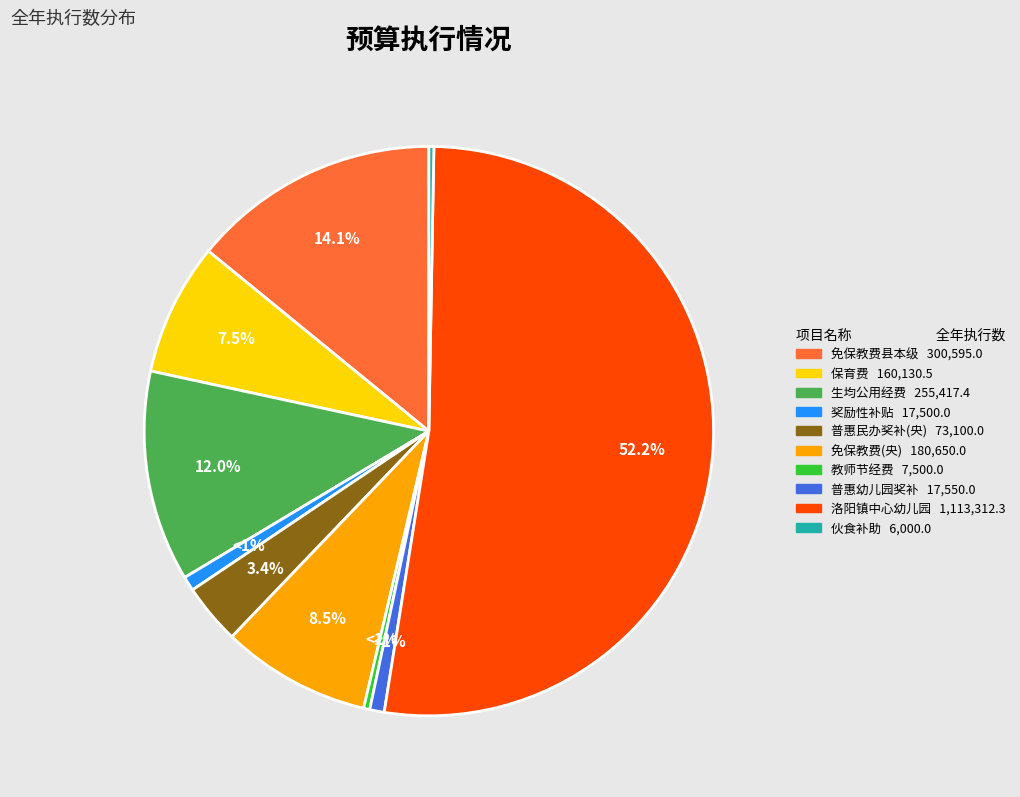

How many segments does this pie chart have?

10